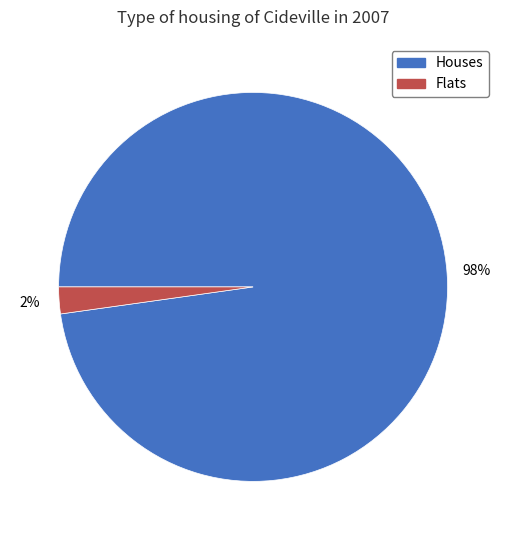

Between Flats and Houses, which is larger?

Houses